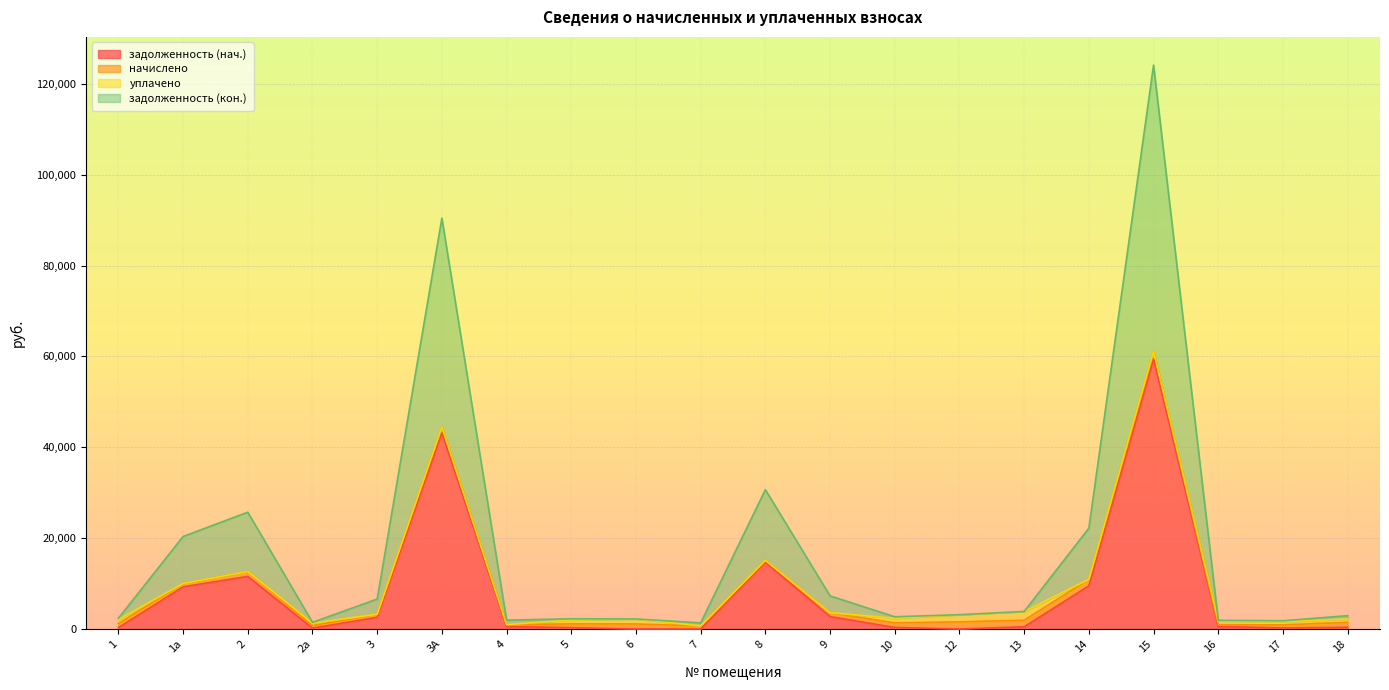

The value of задолженность (нач.) at 15 is 25658.7. True or false?

False